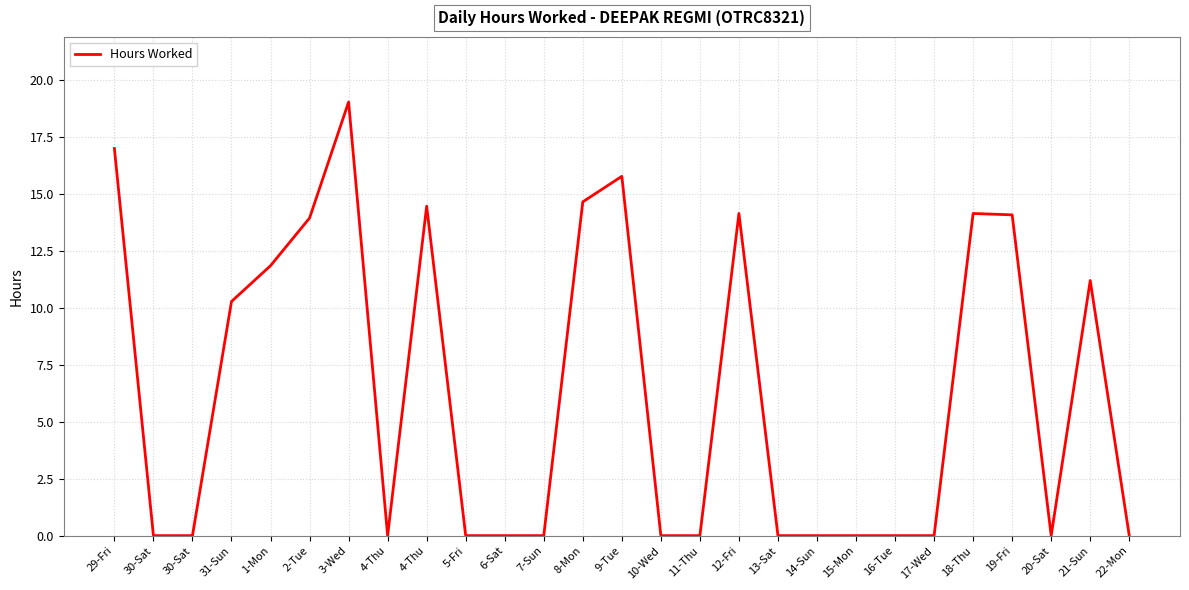

Is this an area chart (filled region under the line)?

No